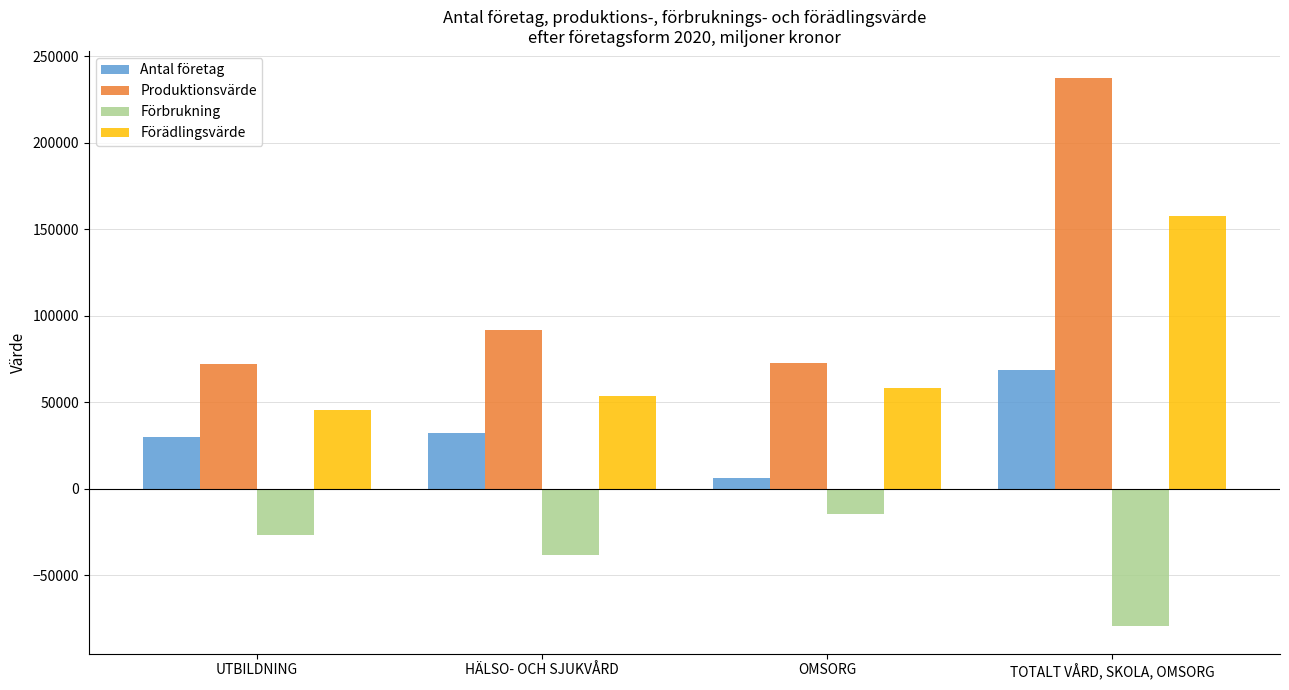

The value of Produktionsvärde at TOTALT VÅRD, SKOLA, OMSORG is 237307. True or false?

True